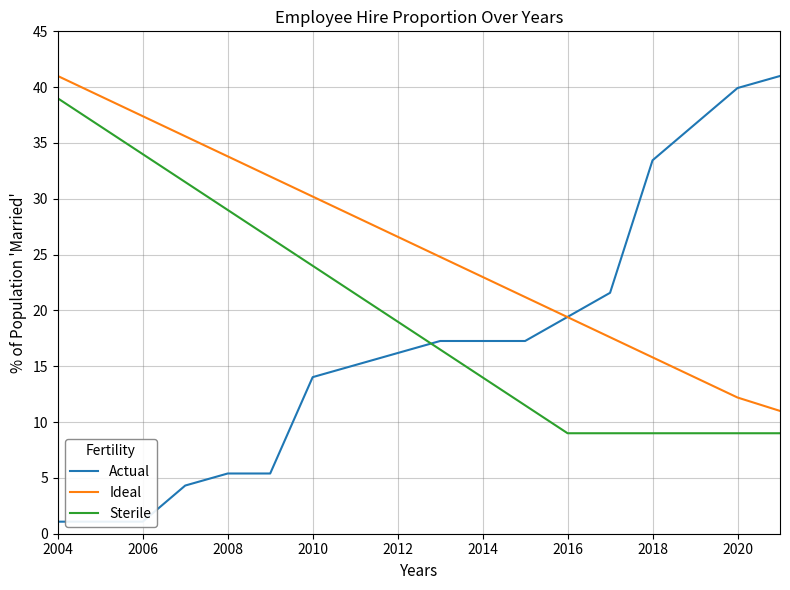

How many series are shown in this chart?

3